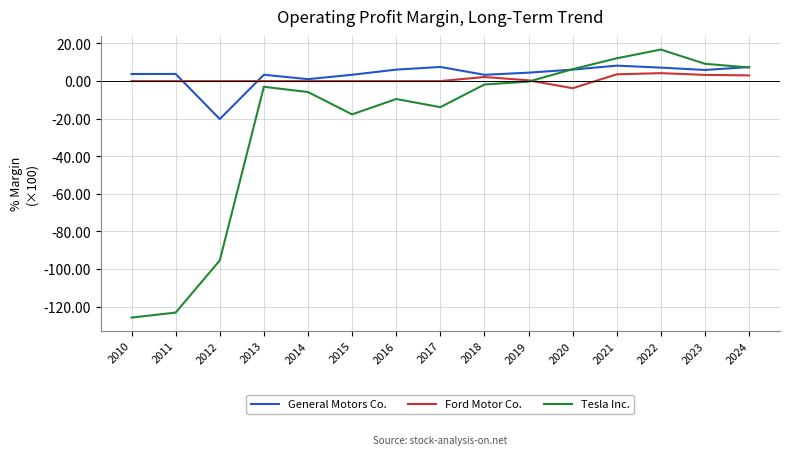

Is this an area chart (filled region under the line)?

No